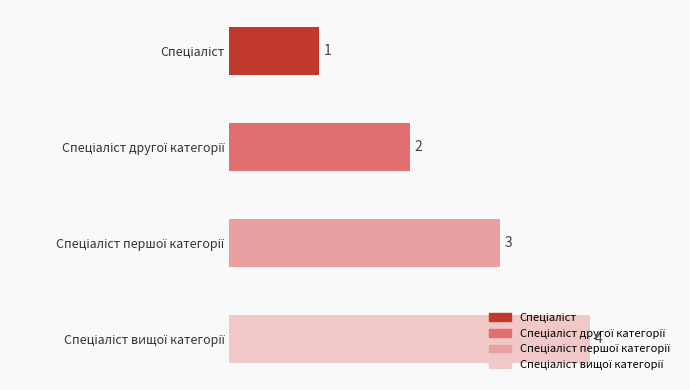

What is the difference between the maximum and minimum values?

3